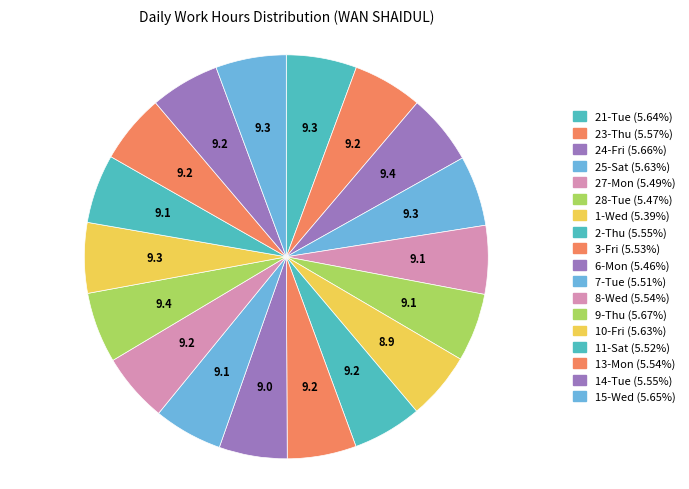

What percentage is the 11-Sat slice, to the nearest percent?

6%